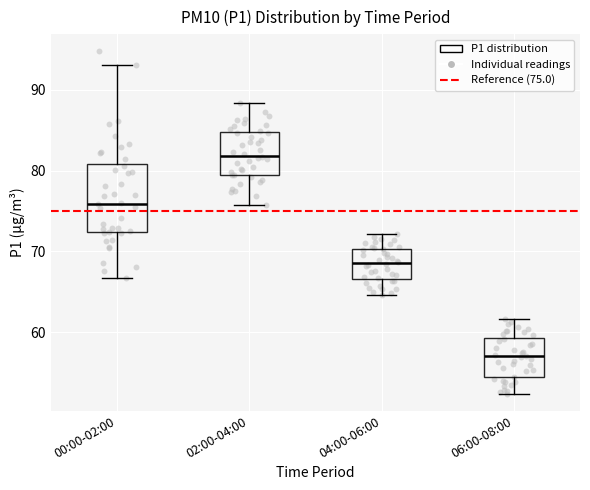

Reading left to right, read every box against the y-axis: the position of its median line, the range the box covers, and the ends of its whiskers. The values are not printed on the chart, so give them approximately, as read against the axis.

00:00-02:00: median 76, box 72 to 81, whiskers 67 to 93
02:00-04:00: median 82, box 79 to 85, whiskers 76 to 88
04:00-06:00: median 69, box 67 to 70, whiskers 65 to 72
06:00-08:00: median 57, box 54 to 59, whiskers 52 to 62